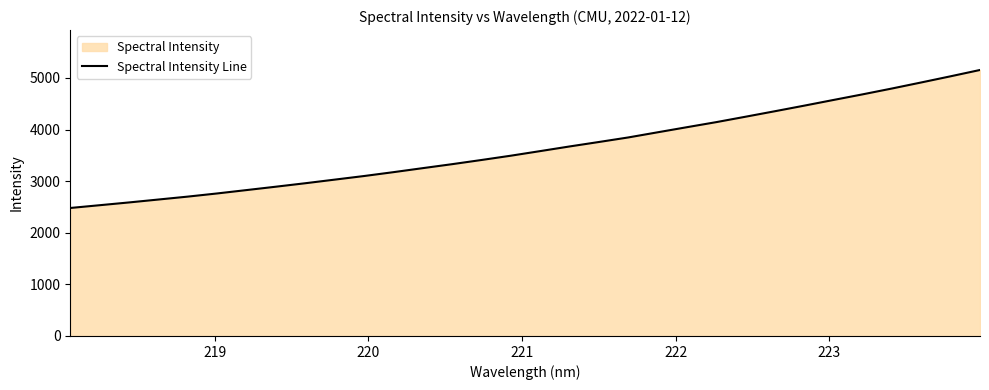

What is the difference between the maximum and minimum values?

2673.8